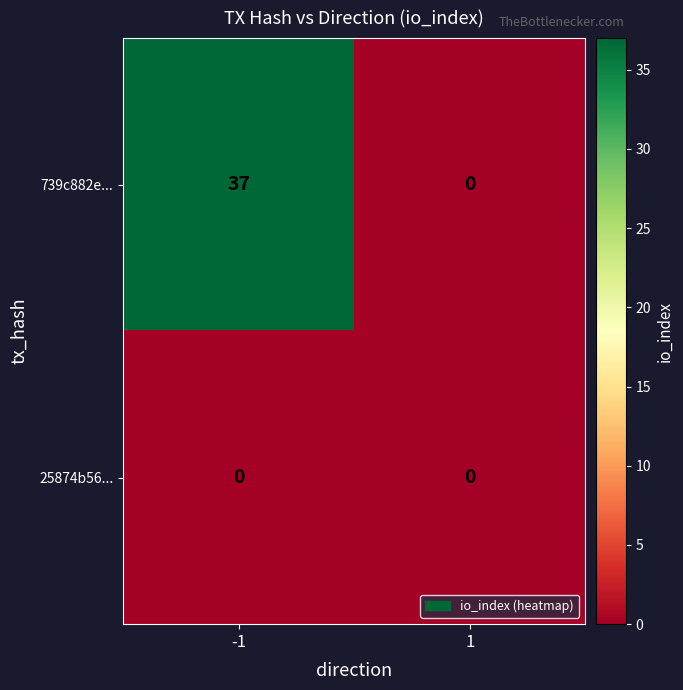

At how many categories does at least one series exceed 21?

1